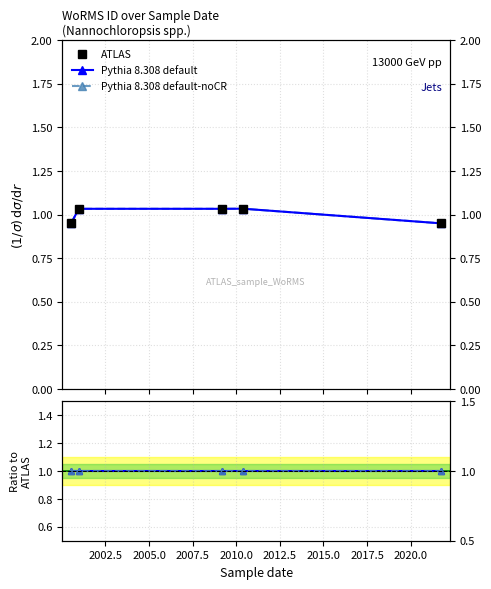

Is it true that ATLAS equals 1.7 at 2007.5?

False